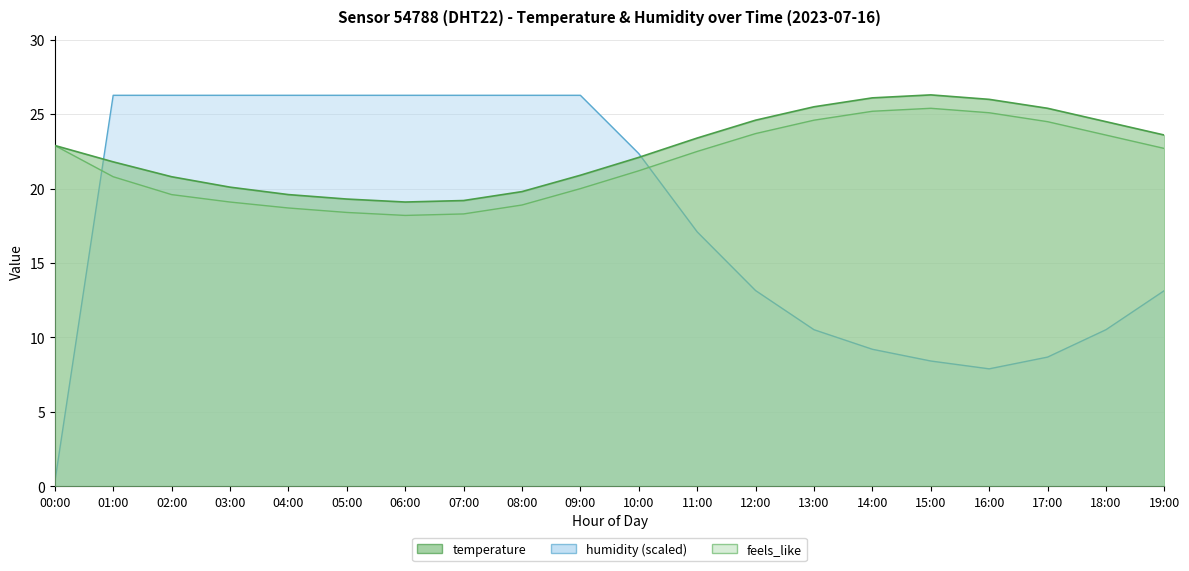

Which label corresponds to the largest value in the chart?

15:00